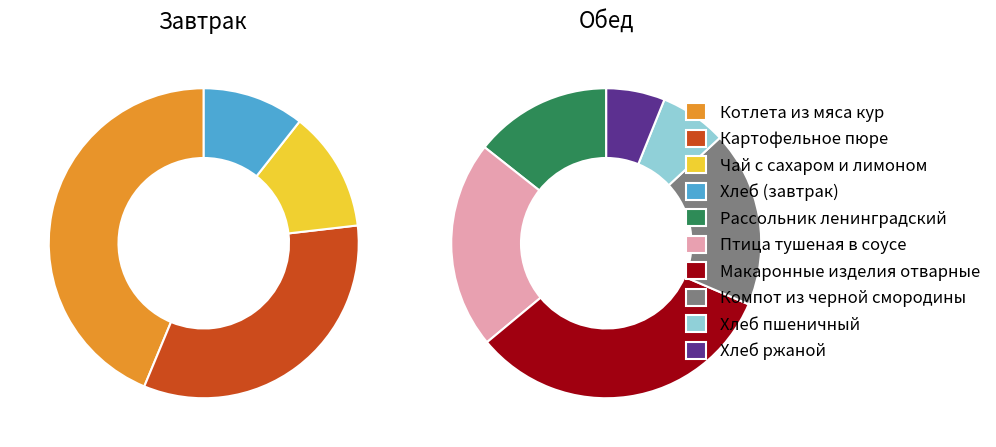

To the nearest percent, what is the average slice percentage?

10%